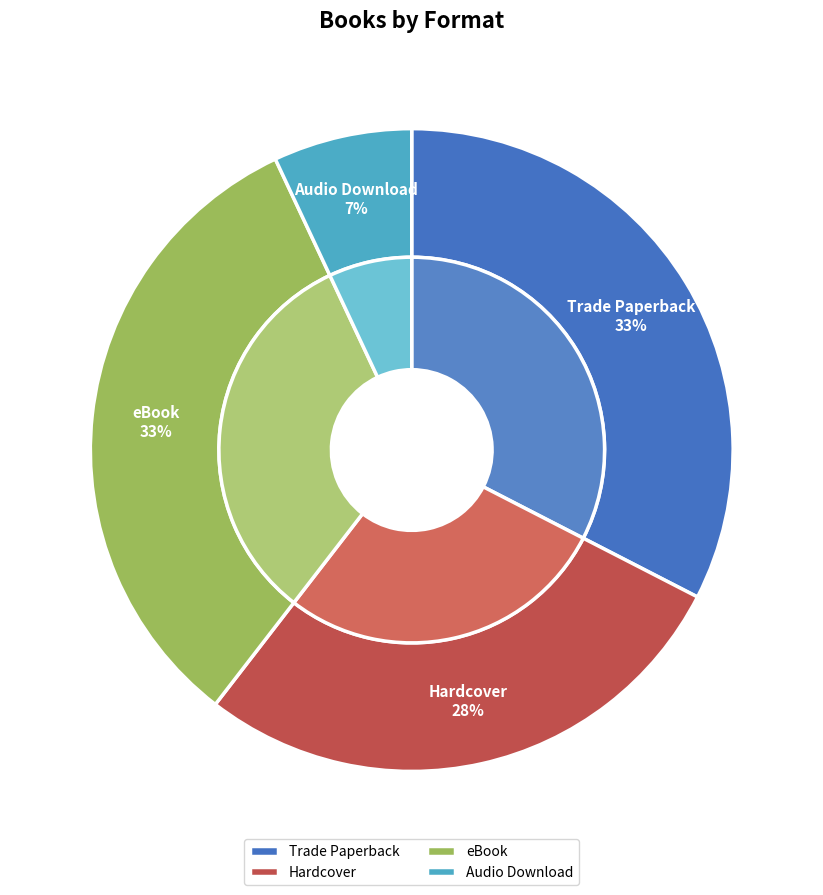

Is it true that Trade Paperback is 43% of the pie?

False